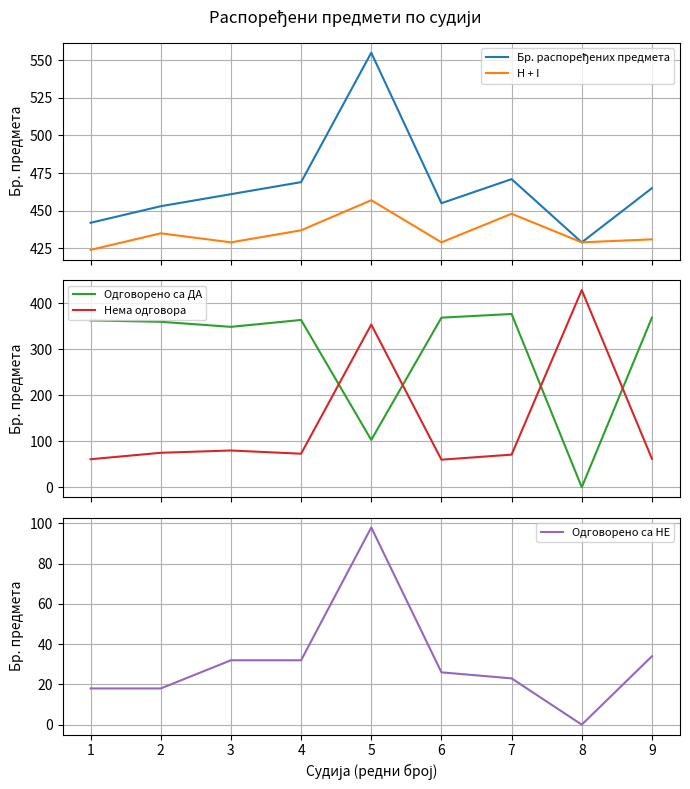

Which series has the widest spread of values?

Одговорено са ДА